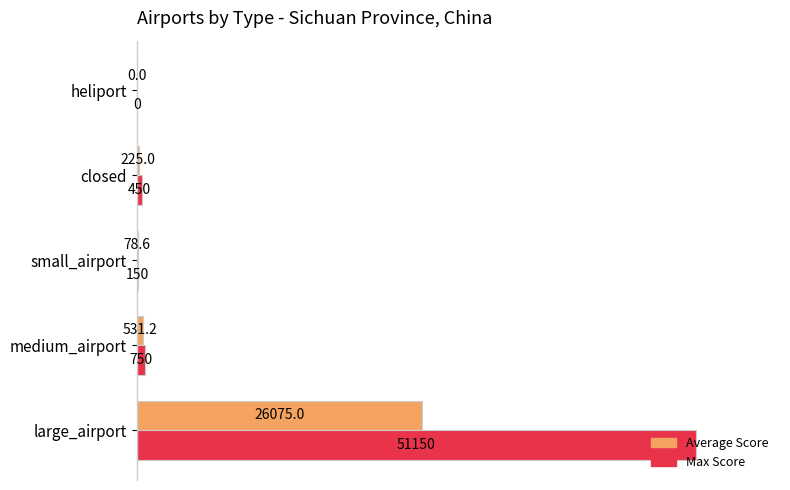

What are all the series names shown in the legend?

Average Score, Max Score